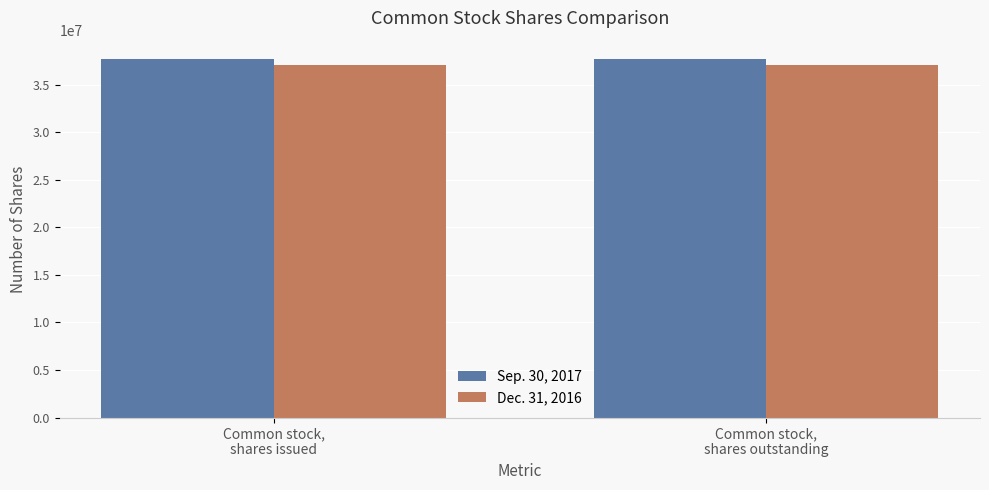

Rank the series by their average value, from lowest to highest.

Dec. 31, 2016, Sep. 30, 2017